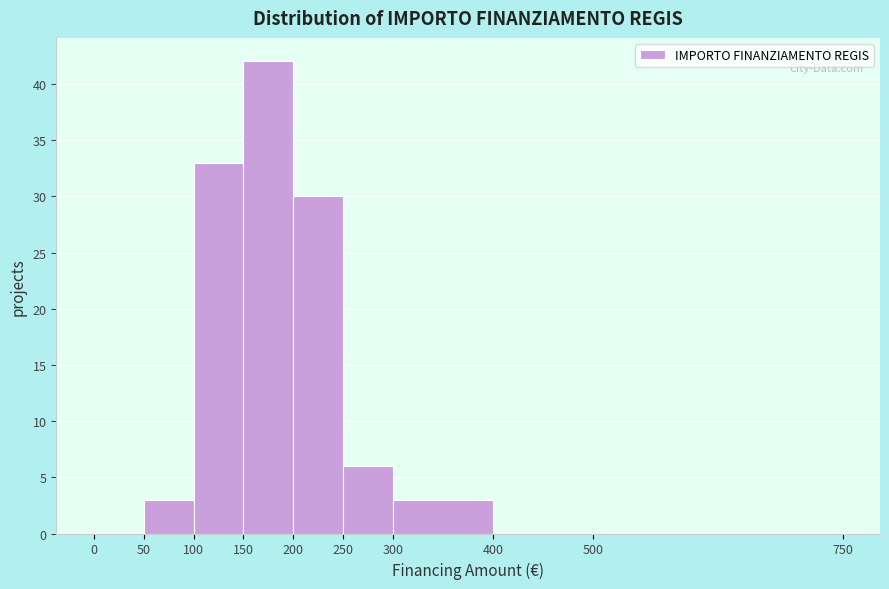

Reading left to right, list every bar in this chart as the range it spans on the x-axis followed by its height. The values are not printed on the chart, so give them approximately, as read against the axis.

0 to 50: 0
50 to 100: 3
100 to 150: 33
150 to 200: 42
200 to 250: 30
250 to 300: 6
300 to 400: 3
400 to 500: 0
500 to 750: 0